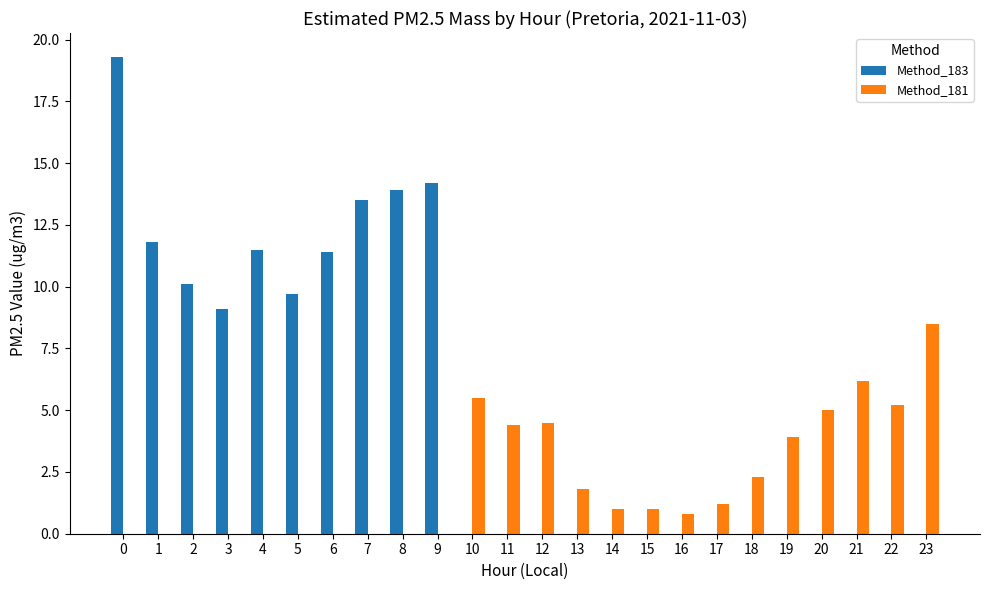

Which series has the largest total across all categories?

Method_183